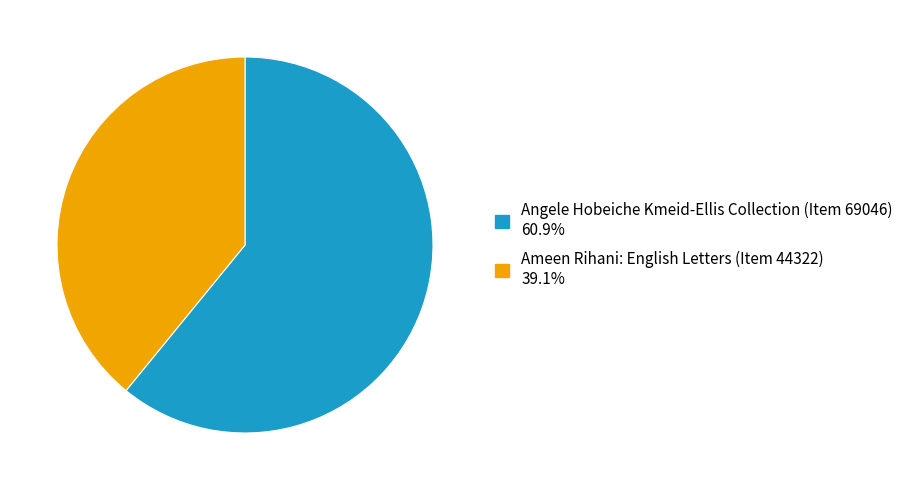

Does any single category account for the majority?

Yes